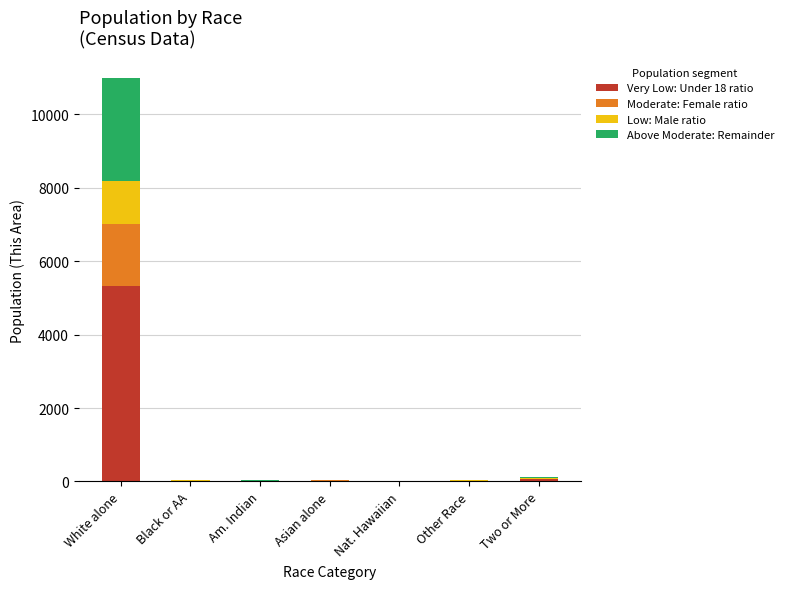

At which category is the sum across all series the highest?

White alone